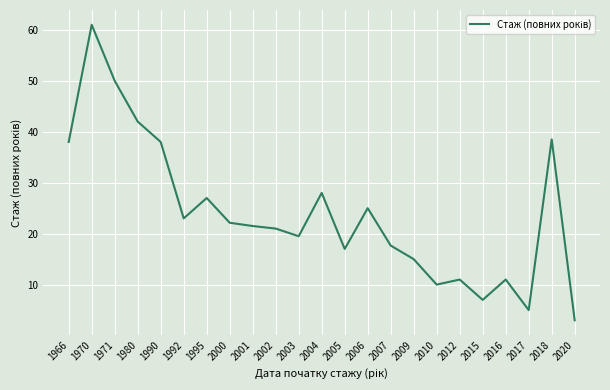

Where is the first local maximum?

1970